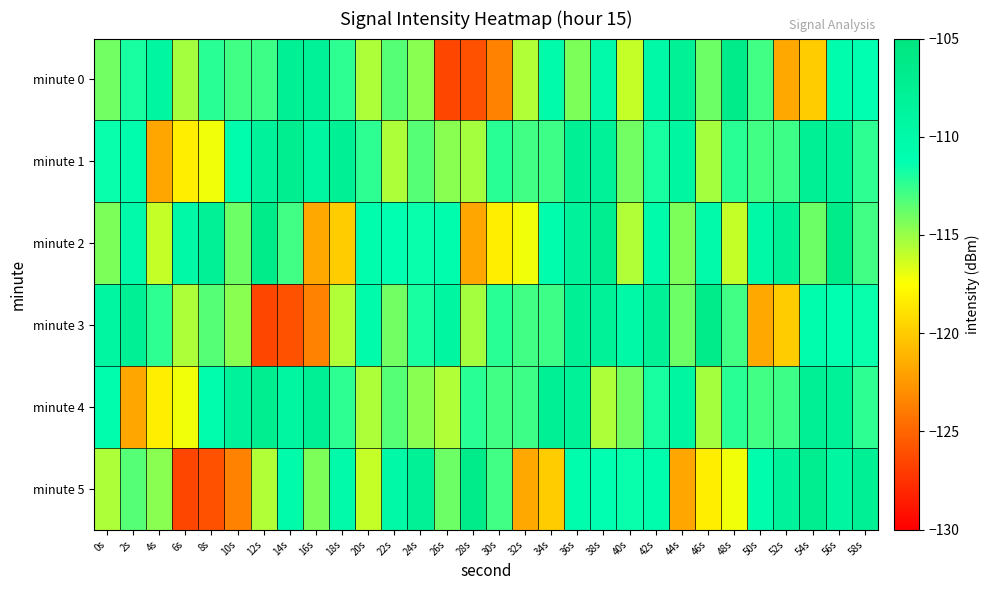

Count the number of data series in this chart.

6